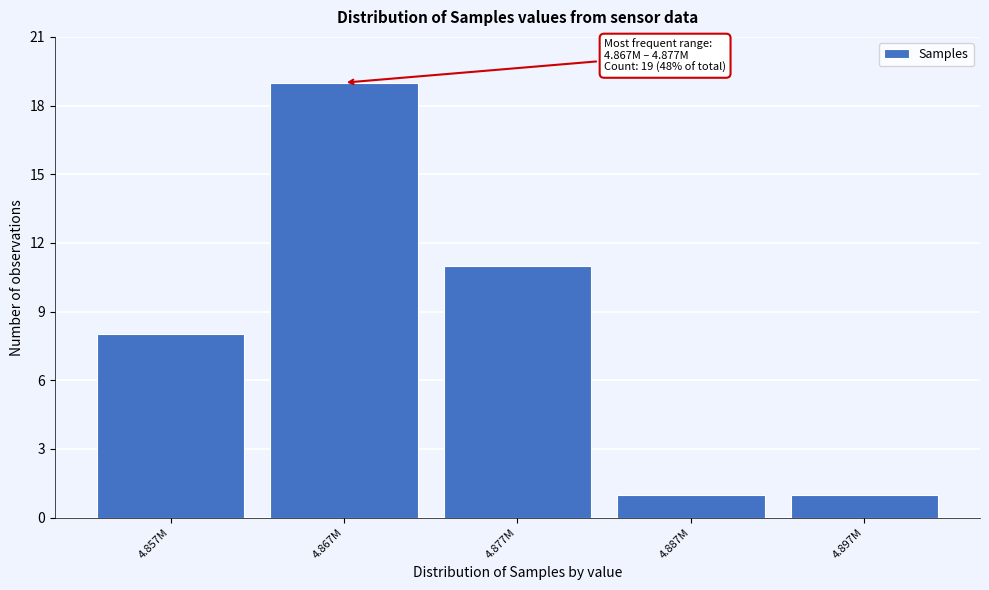

Reading left to right, transcribe all the data shown in this chart.

4.857M=8	4.867M=19	4.877M=11	4.887M=1	4.897M=1